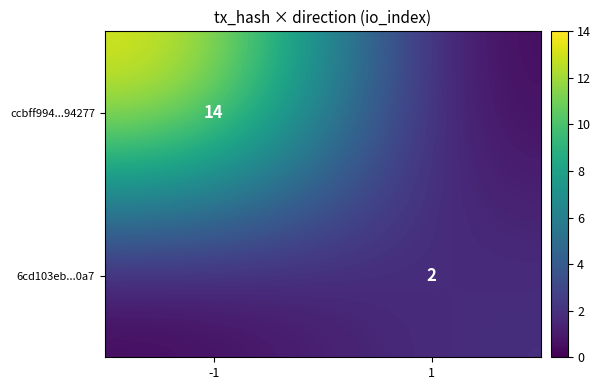

The ccbff994...94277 series shows 25 at -1. True or false?

False